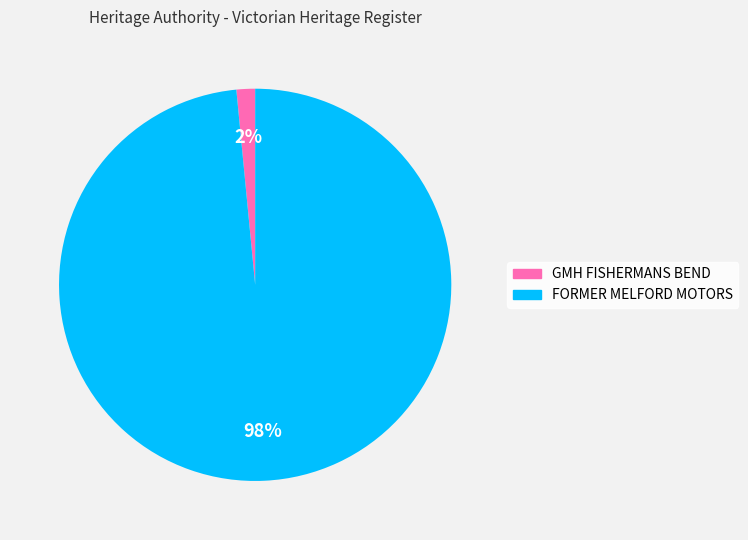

Which category accounts for the majority?

FORMER MELFORD MOTORS